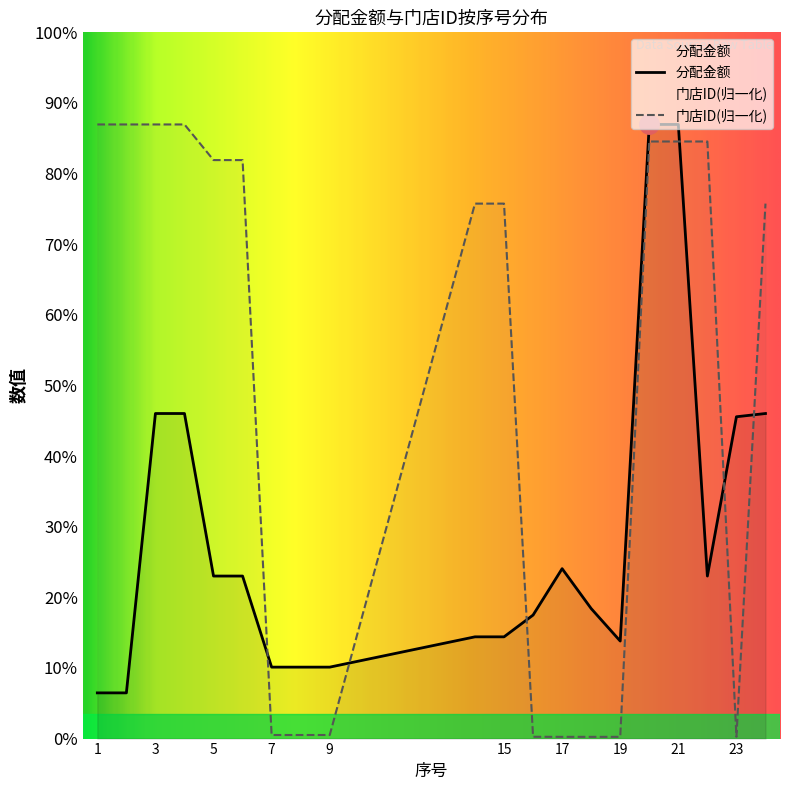

Which series changed the most between 4 and 5?

分配金额